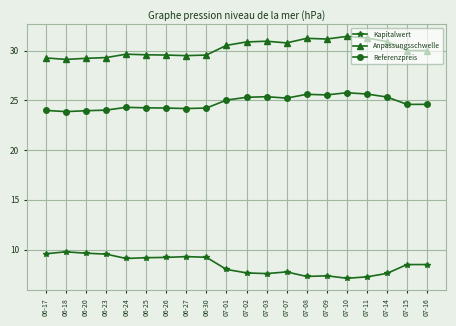

True or false: Kapitalwert and Anpassungsschwelle intersect in this chart.

False